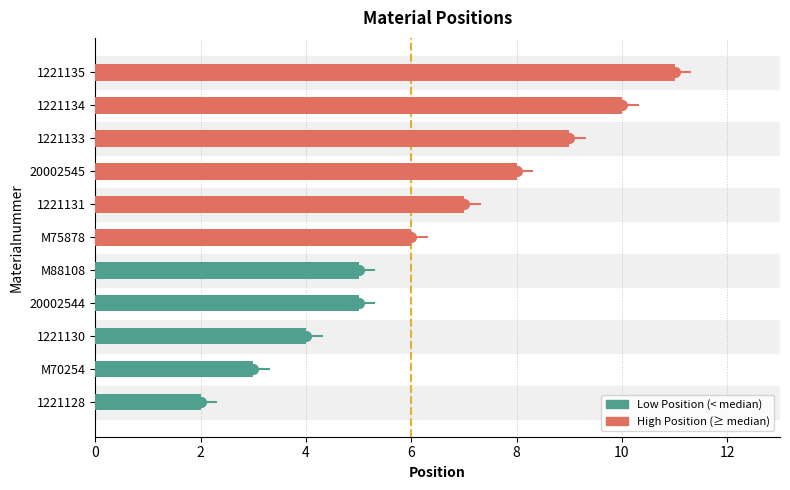

True or false: the data shows 11 at 1221135.

True